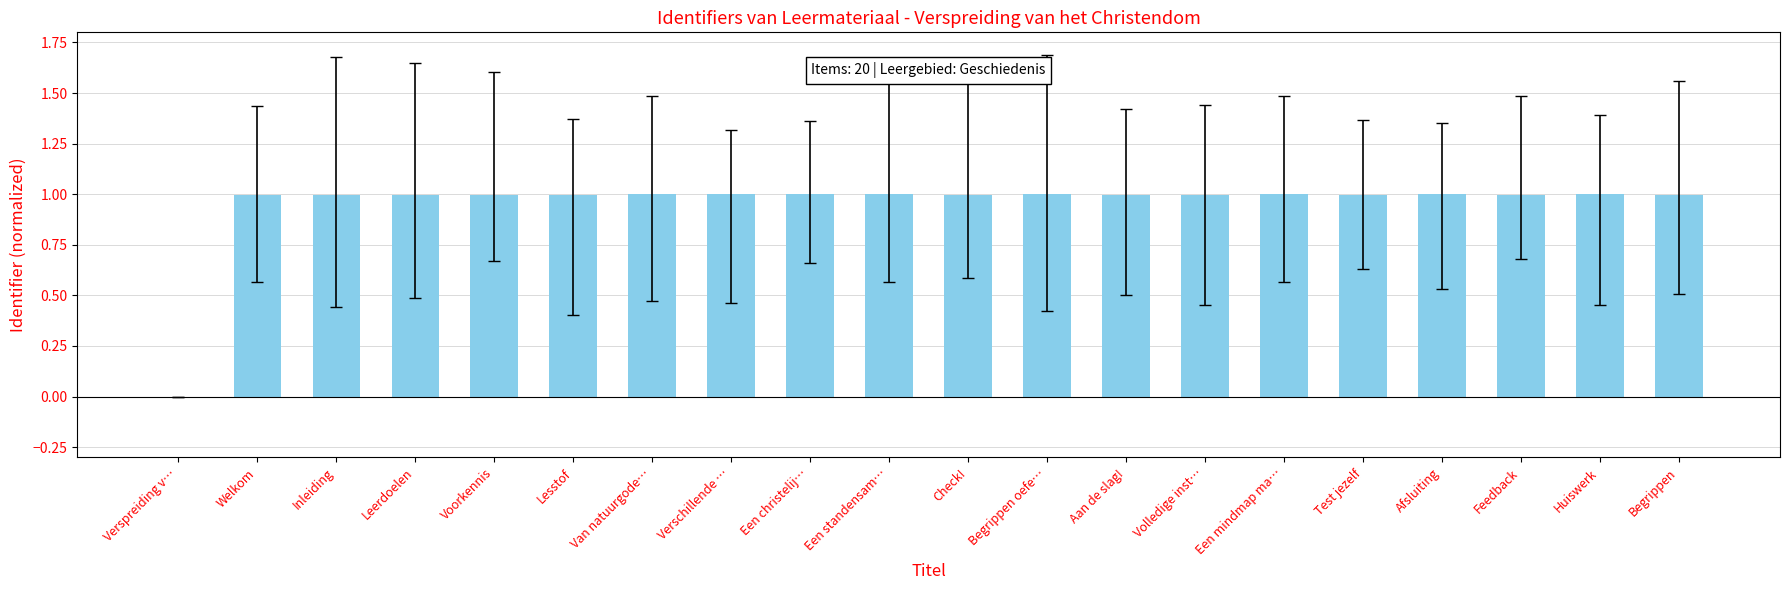

Reading left to right, what are all the values shown in this chart?

Verspreiding v…=0.0	Welkom=1.0	Inleiding=1.0	Leerdoelen=1.0	Voorkennis=1.0	Lesstof=1.0	Van natuurgode…=1.0	Verschillende …=1.0	Een christelij…=1.0	Een standensam…=1.0	Check!=1.0	Begrippen oefe…=1.0	Aan de slag!=1.0	Volledige inst…=1.0	Een mindmap ma…=1.0	Test jezelf=1.0	Afsluiting=1.0	Feedback=1.0	Huiswerk=1.0	Begrippen=1.0